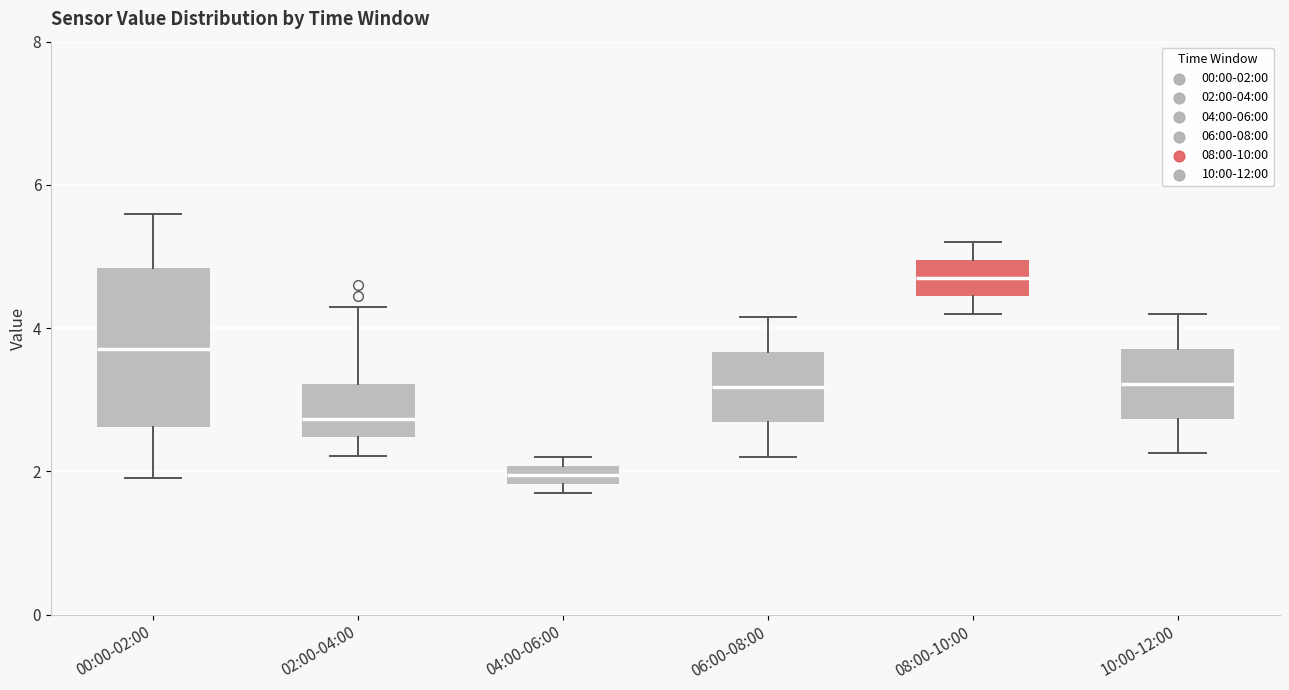

Where does the median line of the box for 10:00-12:00 sit on the y-axis? The values are not printed on the chart, so give them approximately, as read against the axis.

3.2